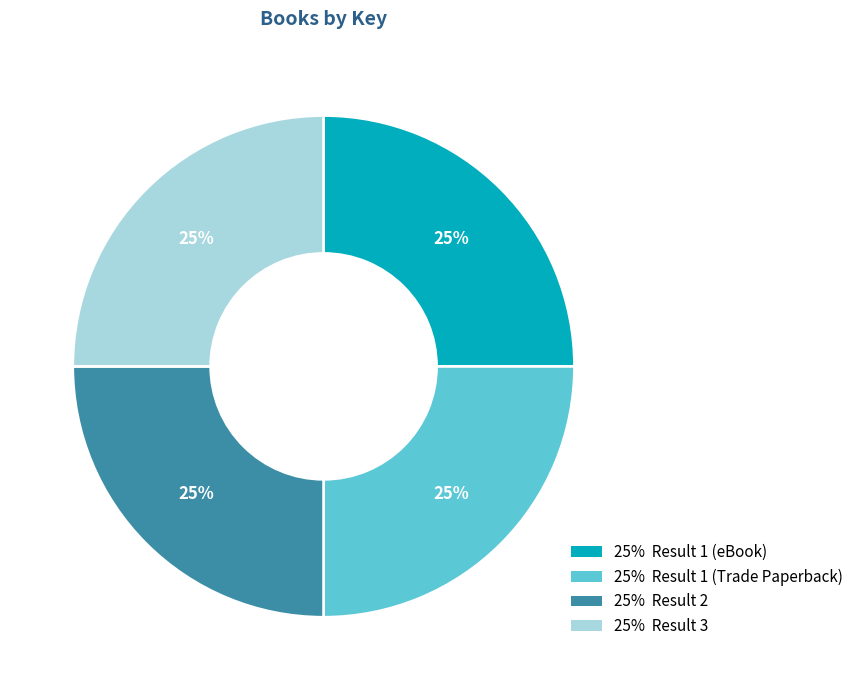

To the nearest percent, what is the average slice percentage?

25%